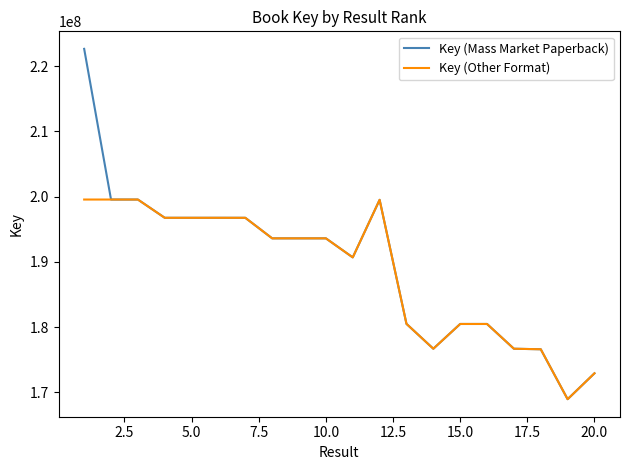

What is the lowest value of the Key (Other Format) series?

168963481